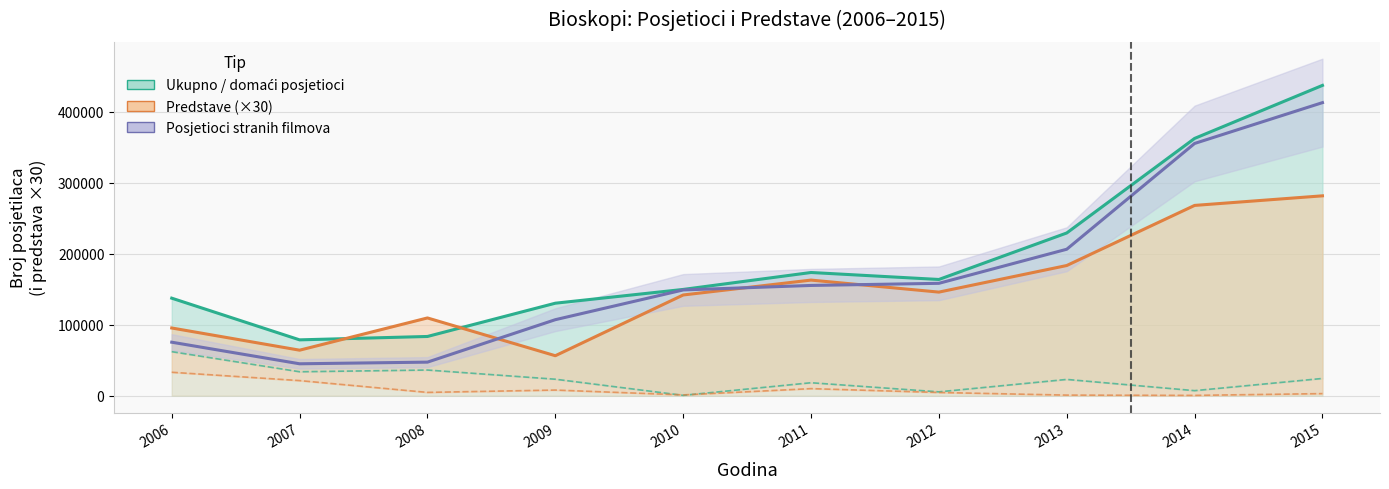

At which label is Ukupno posjetioci closest to 257783?

2013